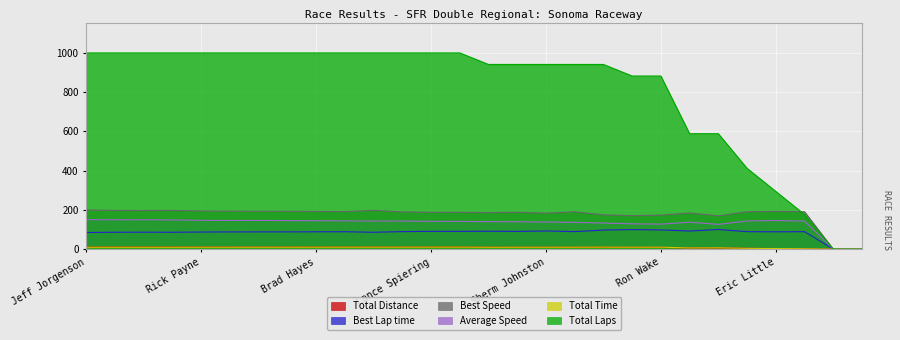

What position from the left is Michael Bernstein?

14